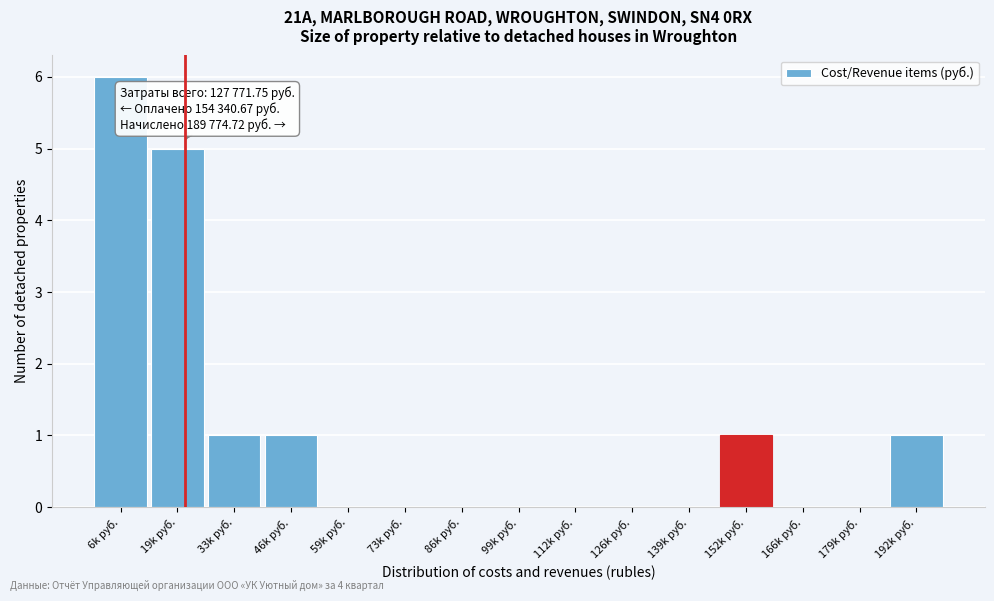

Reading left to right, transcribe all the data shown in this chart.

6k руб.=6	19k руб.=5	33k руб.=1	46k руб.=1	59k руб.=0	73k руб.=0	86k руб.=0	99k руб.=0	112k руб.=0	126k руб.=0	139k руб.=0	152k руб.=1	166k руб.=0	179k руб.=0	192k руб.=1